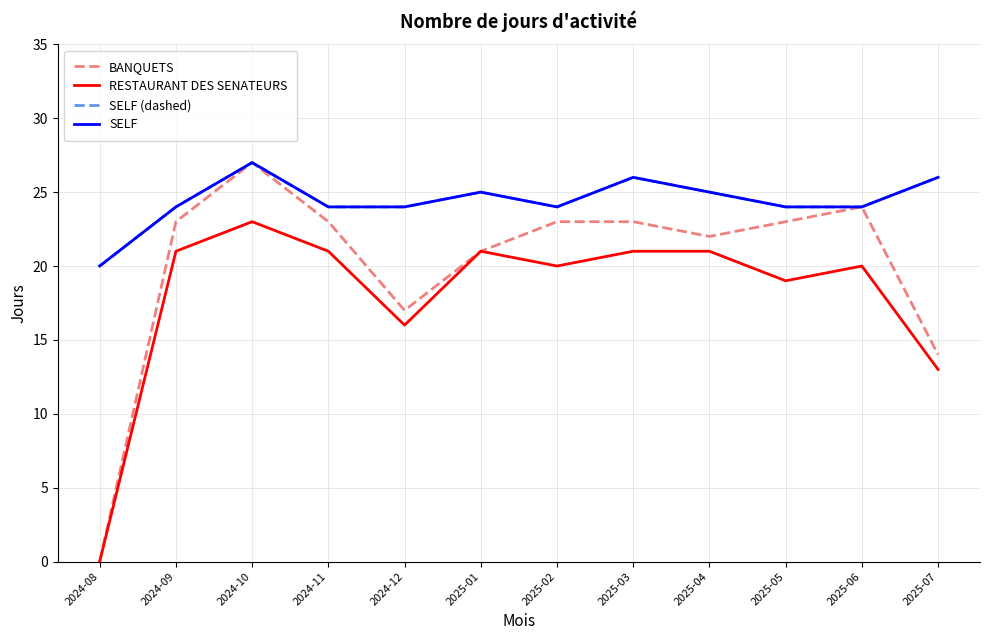

What is the approximate value of SELF at 2025-02?

24